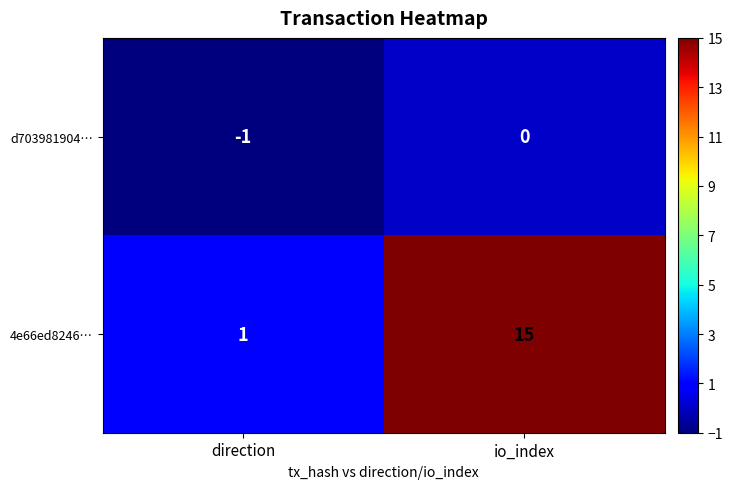

Reading left to right, what are all the values shown in this chart?

d703981904…: -1	0
4e66ed8246…: 1	15